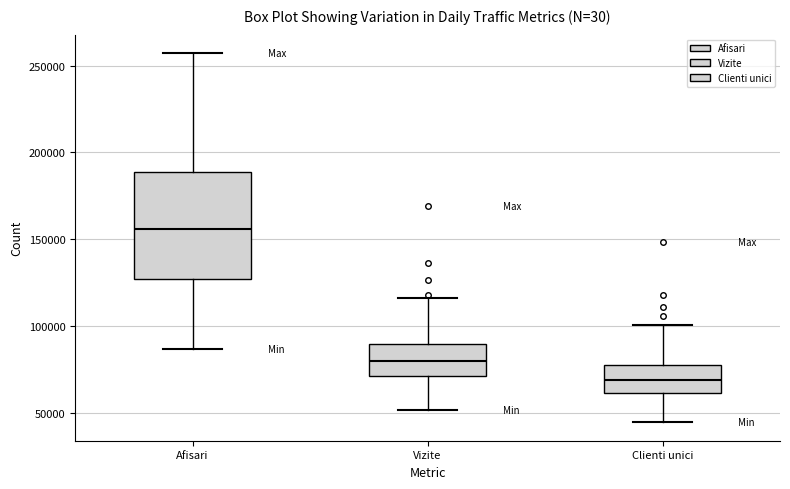

Which box has the lowest median line?

Clienti unici